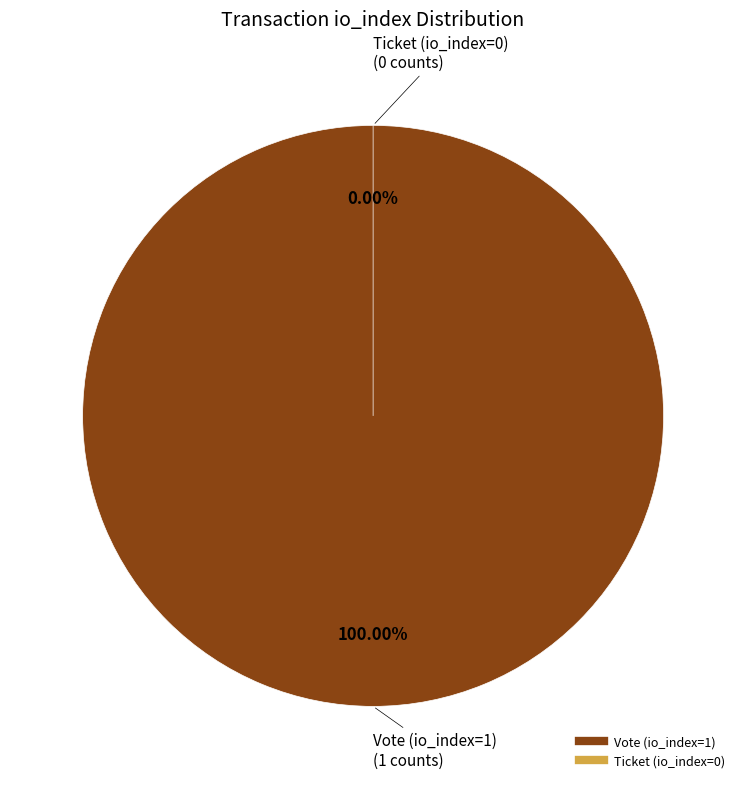

How many segments does this pie chart have?

2